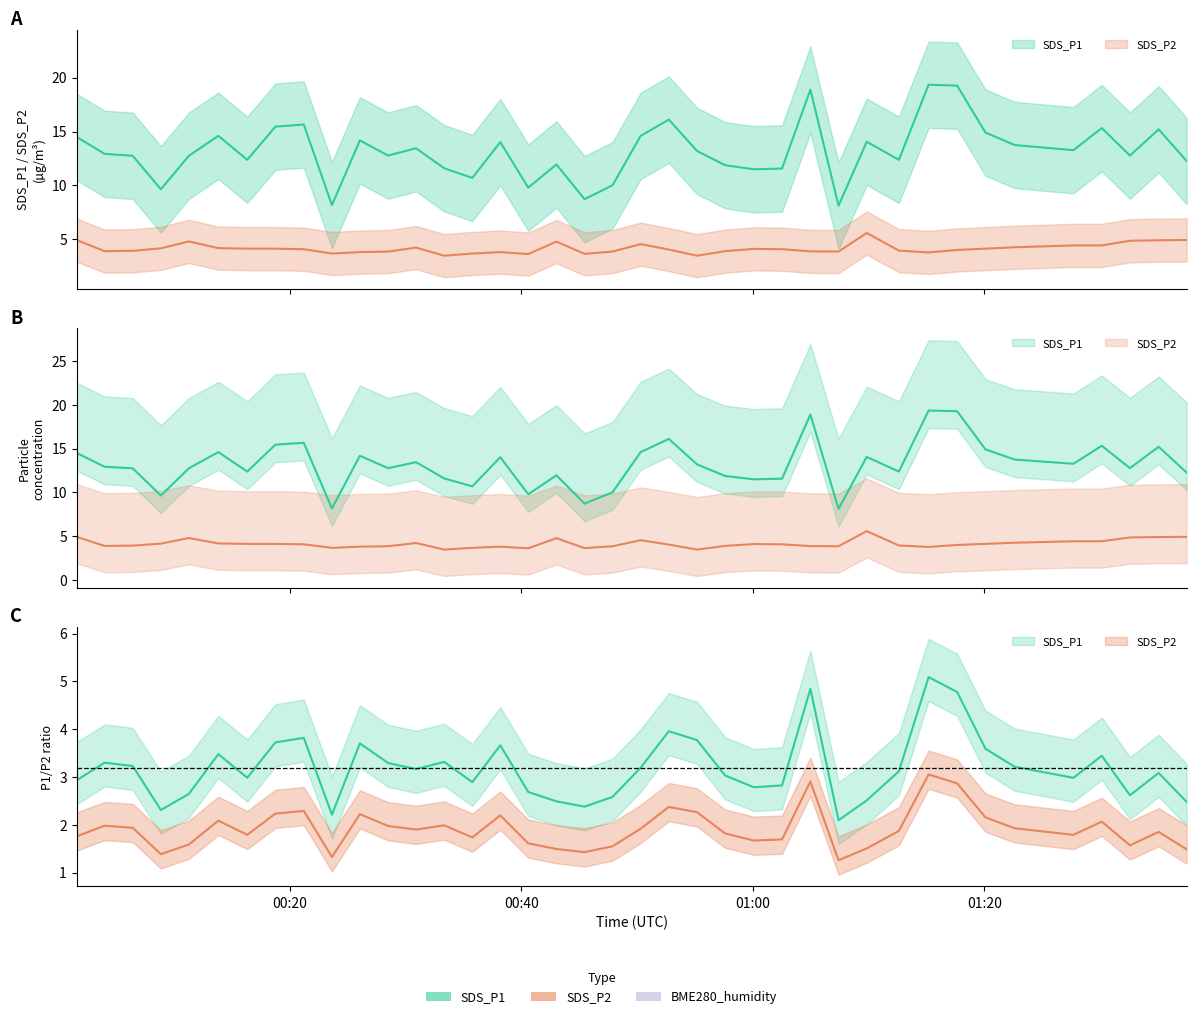

True or false: SDS_P2 has a value of 3.9 at 2023/08/24 01:07:24.

True